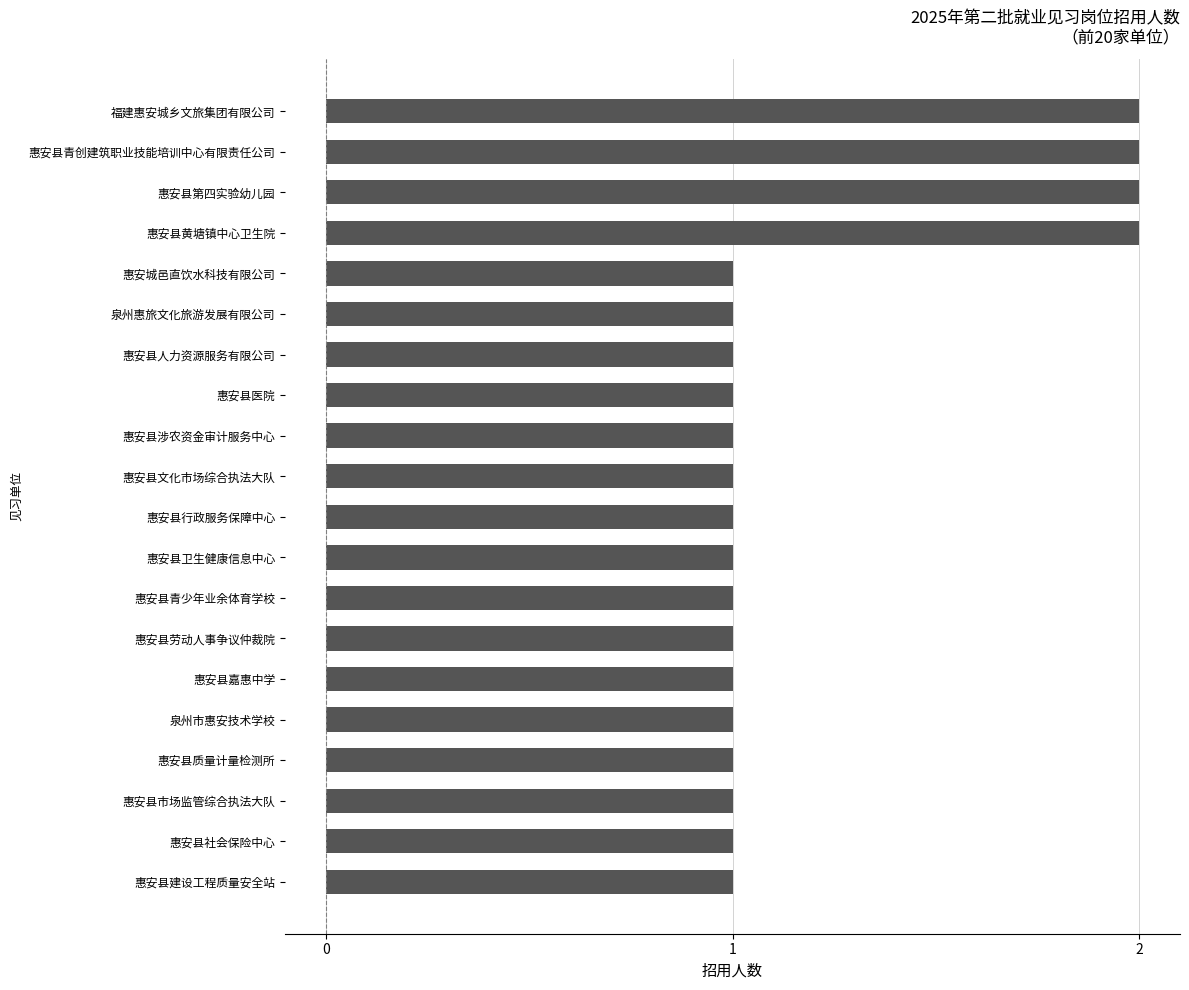

What is the maximum value shown in the chart?

2